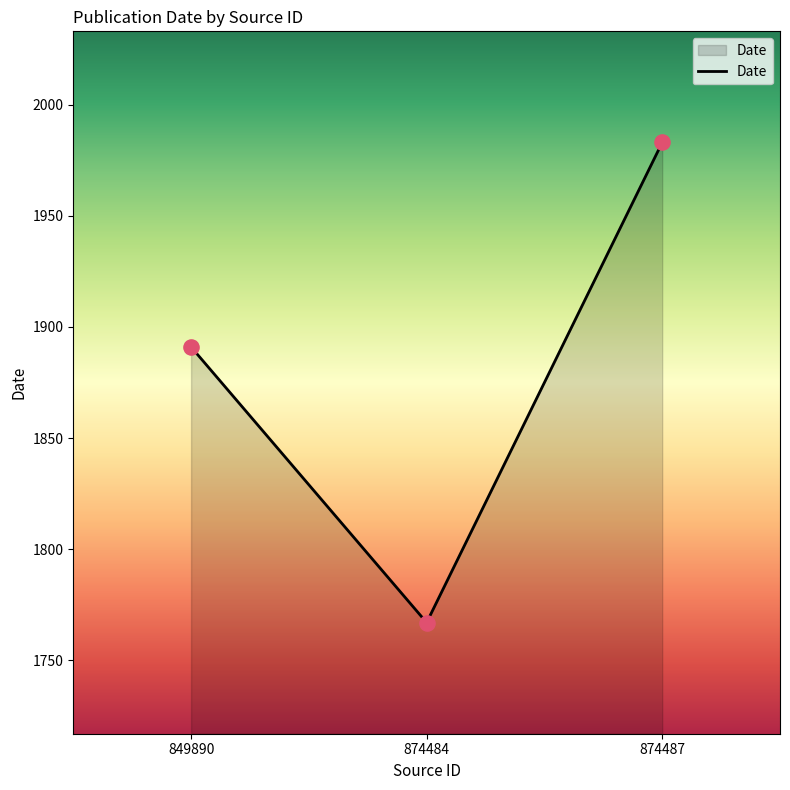

What is the ratio of the value at 874484 to the value at 874487?

0.9